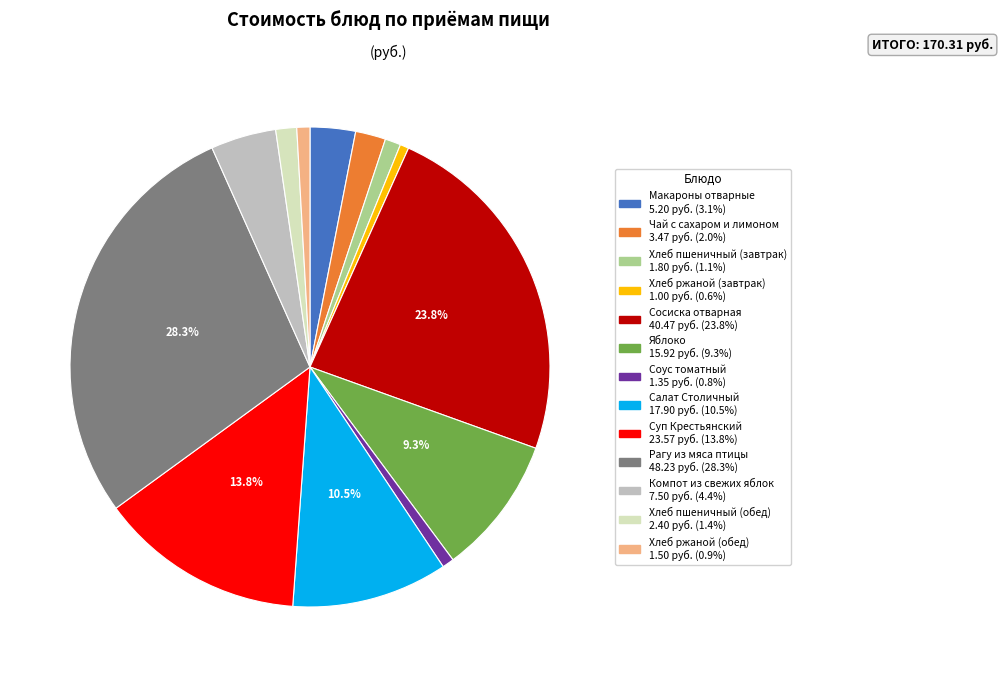

What is the largest slice in the pie chart?

Рагу из мяса птицы